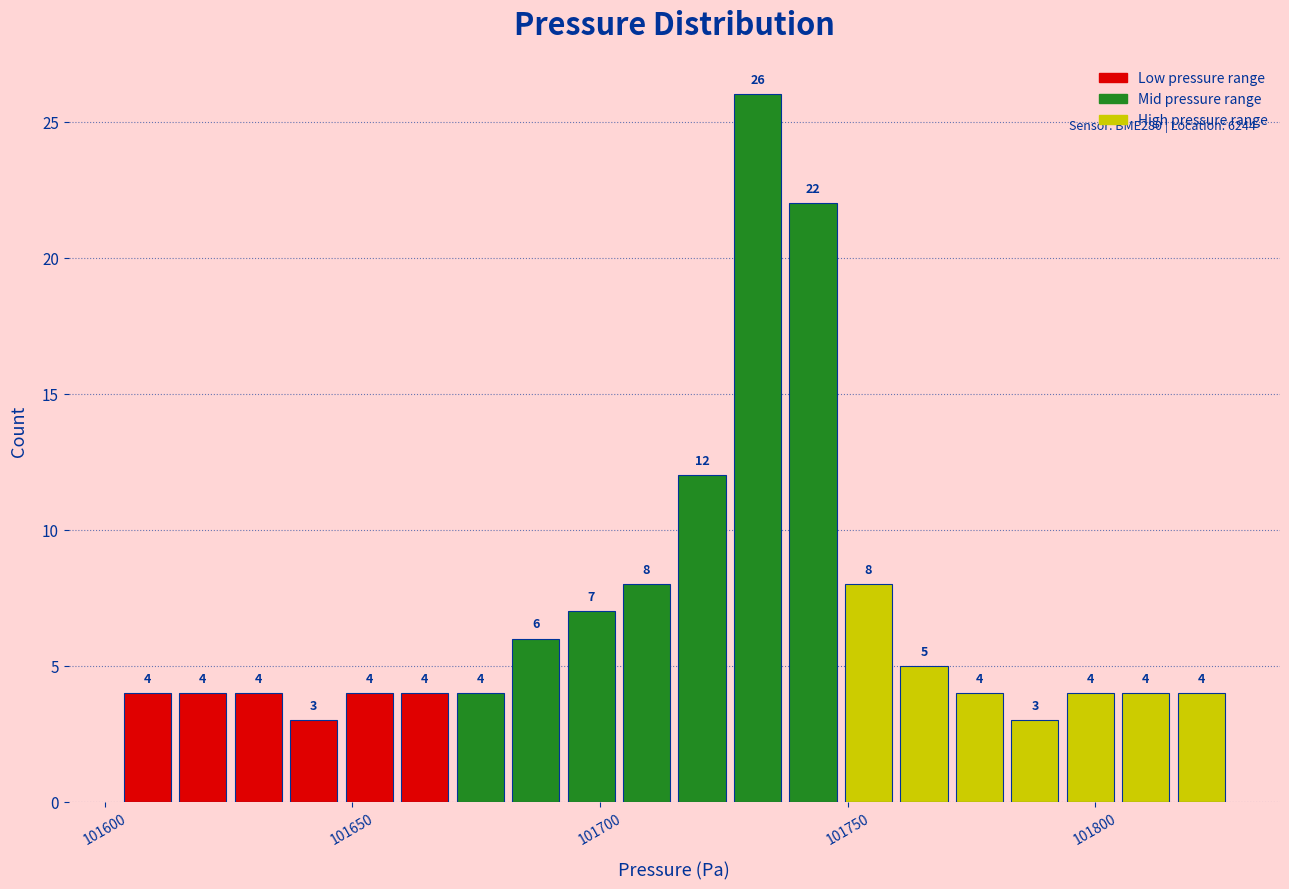

Read against the x-axis, roughly where is the centre of the tallest bar?

101730